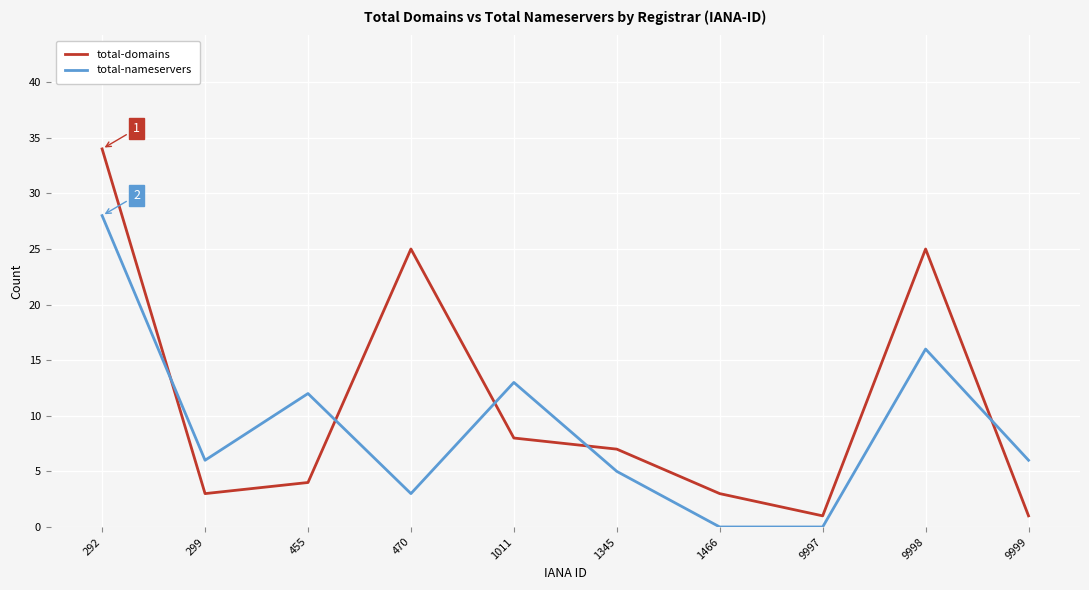

Reading right to left, list all the values displayed in this chart.

total-domains: 9999=1	9998=25	9997=1	1466=3	1345=7	1011=8	470=25	455=4	299=3	292=34
total-nameservers: 9999=6	9998=16	9997=0	1466=0	1345=5	1011=13	470=3	455=12	299=6	292=28